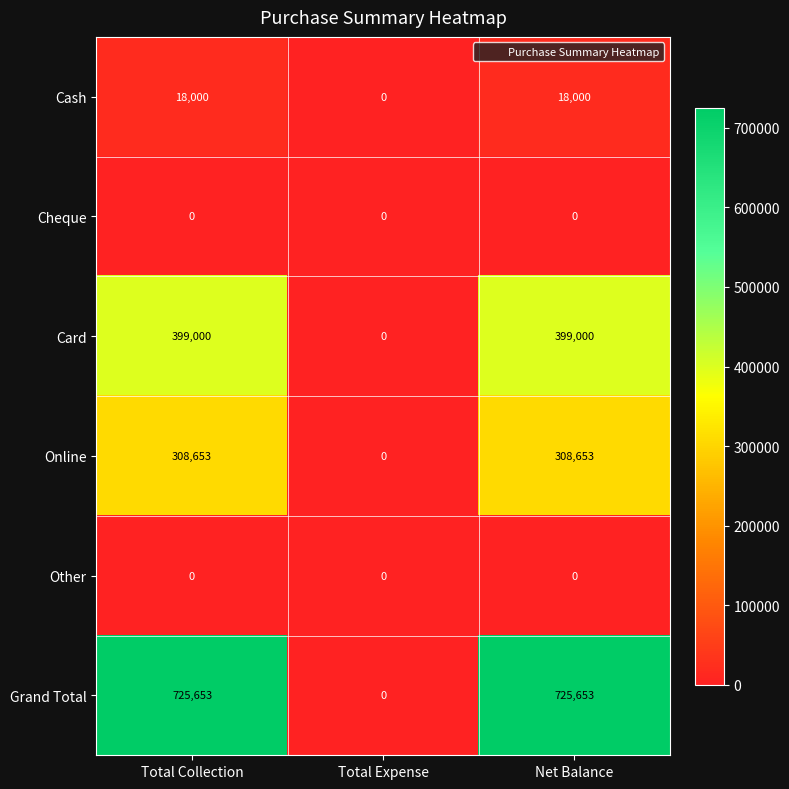

Reading left to right, what are all the values shown in this chart?

Cash: Total Collection=18000	Total Expense=0	Net Balance=18000
Cheque: Total Collection=0	Total Expense=0	Net Balance=0
Card: Total Collection=399000	Total Expense=0	Net Balance=399000
Online: Total Collection=308653	Total Expense=0	Net Balance=308653
Other: Total Collection=0	Total Expense=0	Net Balance=0
Grand Total: Total Collection=725653	Total Expense=0	Net Balance=725653